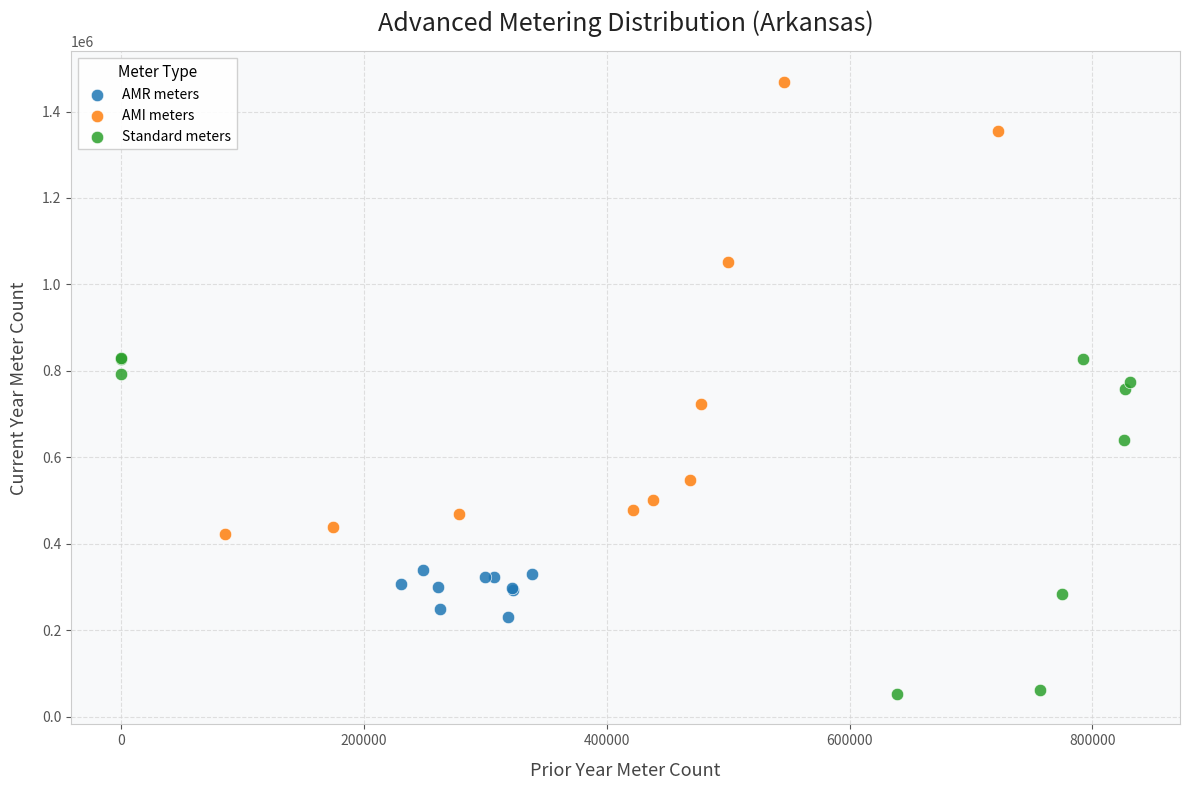

Which series contains the highest Y value?

AMI meters